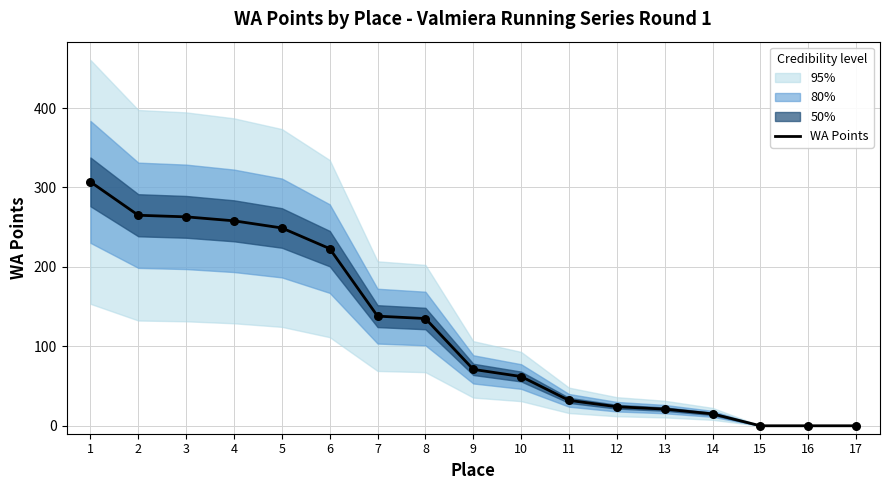

Approximately how many times larger is the value at 1 compared to 7?

2.2